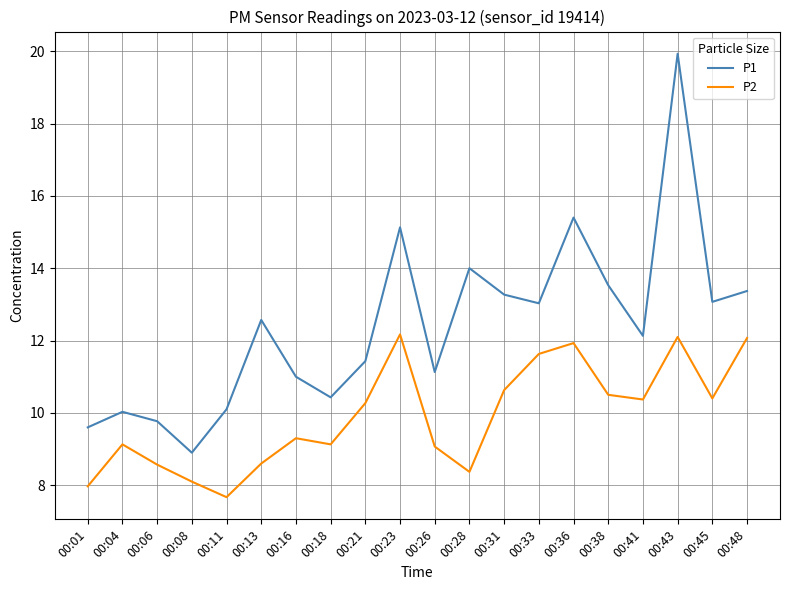

What is the total value across all series at 00:11?

17.8